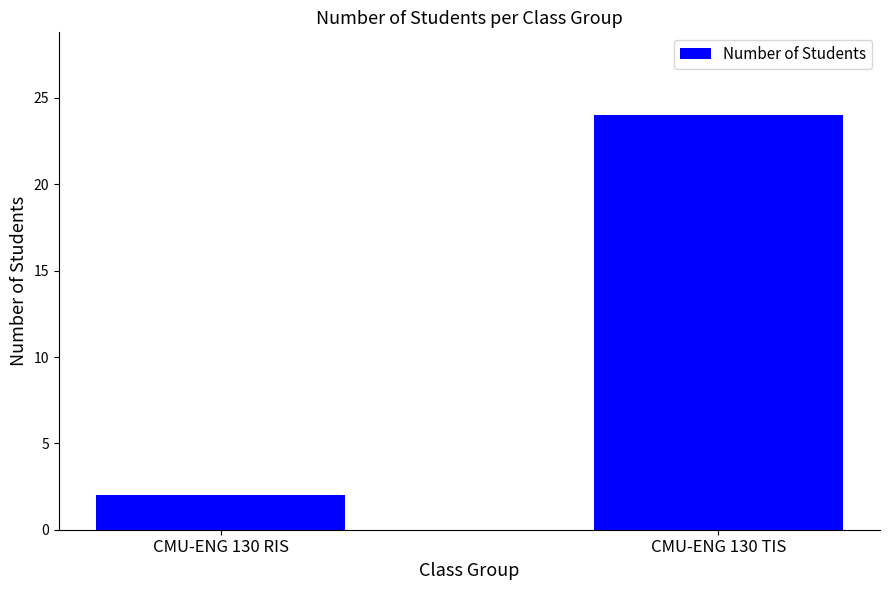

How many bars are there in total?

2